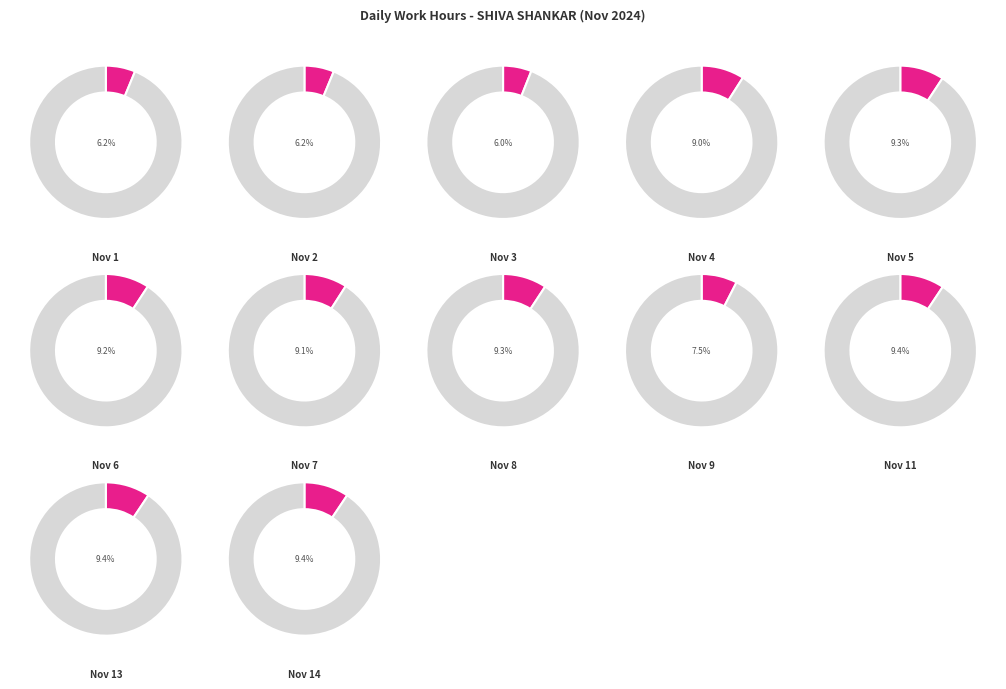

Combined, do Nov 13 and Nov 2 account for over 50%?

No